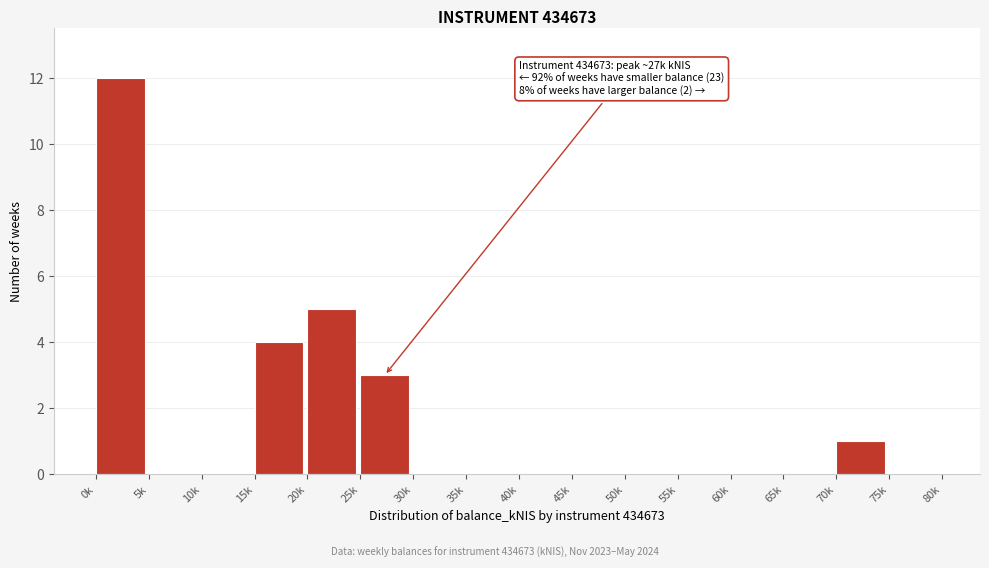

Reading left to right, transcribe all the data shown in this chart.

0k=12	5k=0	10k=0	15k=4	20k=5	25k=3	30k=0	35k=0	40k=0	45k=0	50k=0	55k=0	60k=0	65k=0	70k=1	75k=0